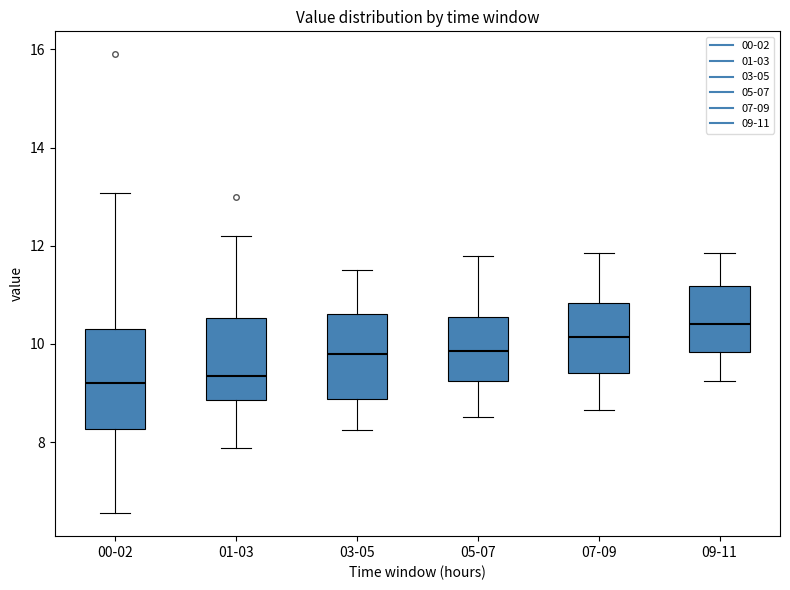

Reading left to right, transcribe this box plot: for each box, give where its median line is, the range the box spans, and where its two whiskers end, as read against the y-axis. The values are not printed on the chart, so give them approximately, as read against the axis.

00-02: median 9.2, box 8.2 to 10.4, whiskers 6.6 to 13.0
01-03: median 9.4, box 8.8 to 10.6, whiskers 7.8 to 12.2
03-05: median 9.8, box 8.8 to 10.6, whiskers 8.2 to 11.6
05-07: median 9.8, box 9.2 to 10.6, whiskers 8.6 to 11.8
07-09: median 10.2, box 9.4 to 10.8, whiskers 8.6 to 11.8
09-11: median 10.4, box 9.8 to 11.2, whiskers 9.2 to 11.8